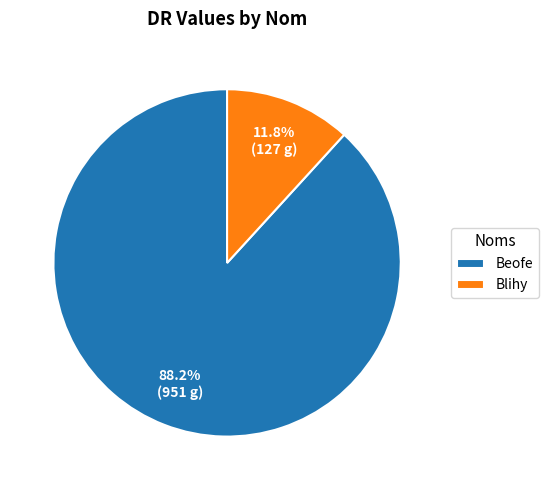

True or false: Beofe accounts for 99% of the total.

False